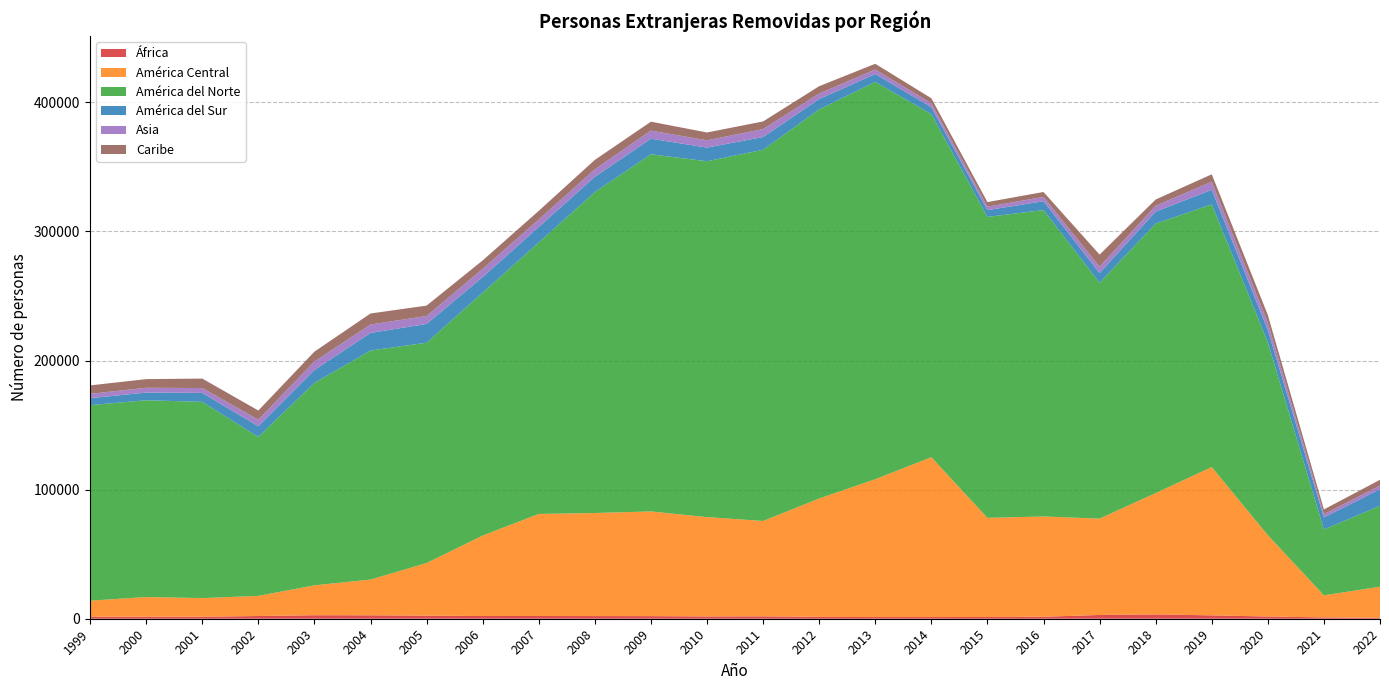

Reading left to right, list all the values displayed in this chart.

África: 1555	1593	1532	2110	2706	2662	2372	2103	2112	2064	2022	1773	1865	1427	1295	1292	1358	1530	2922	3347	2612	1727	1006	753
América Central: 12414	15212	14452	15593	23144	27686	40773	62298	79060	79814	81076	76942	73846	91676	106764	123797	76803	77658	74633	93991	114861	62979	17088	24056
América del Norte: 151461	152414	151996	123133	156814	177401	170629	188139	210259	248574	276650	275632	287527	301428	307731	265770	233079	237317	182647	208702	203454	149366	51099	62607
América del Sur: 5423	5940	6946	8218	9990	13618	14535	12102	11988	11831	12069	10576	9869	7968	6124	5346	5243	6881	7550	9301	11262	9558	9270	12902
Asia: 3334	3725	3748	5111	6584	6508	6167	6366	5745	5799	6240	5647	6155	4293	3493	3005	2663	3331	4898	4552	6287	5716	2457	2785
Caribe: 6534	6706	7341	7111	7637	8544	8067	6515	6763	7319	6935	6057	5916	5671	4436	3936	3560	3820	9386	4820	5758	5902	3741	4514